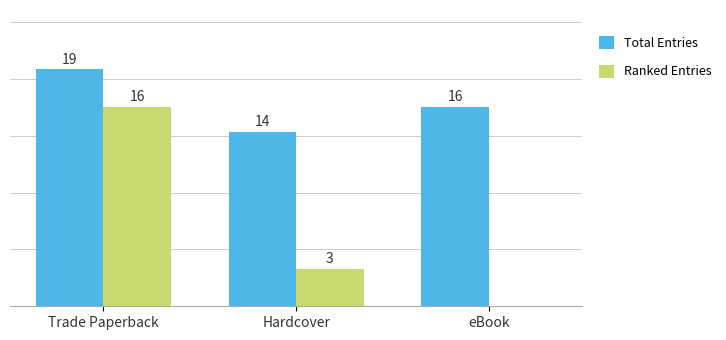

Which series changed the most between Trade Paperback and Hardcover?

Ranked Entries